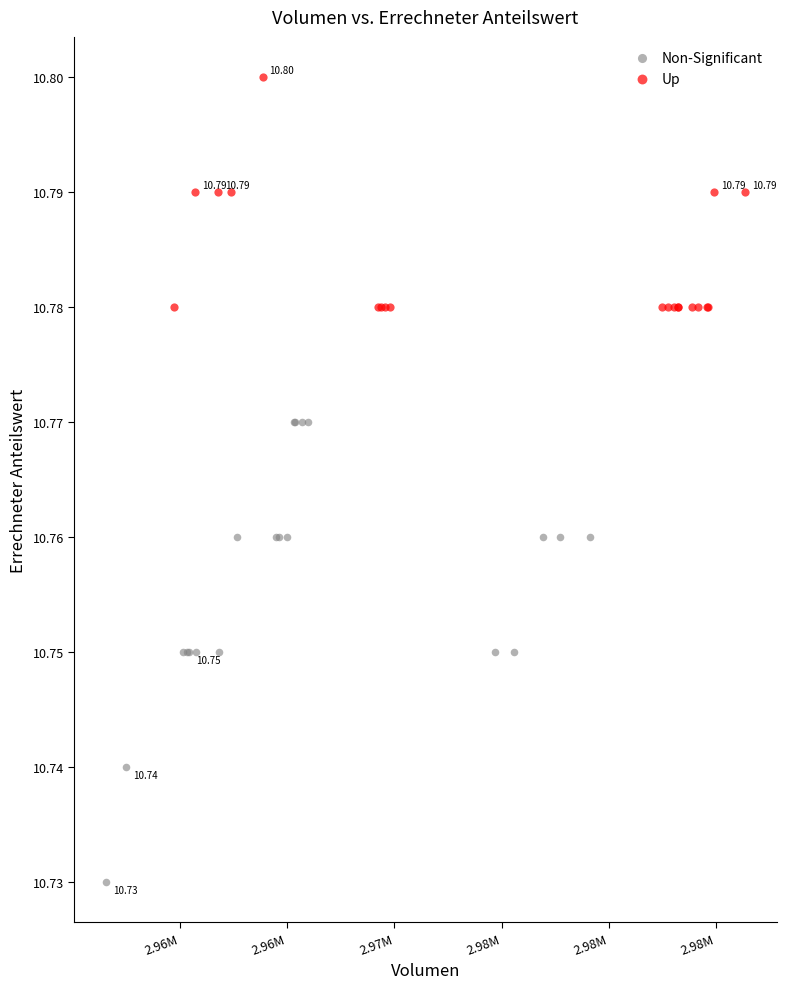

Which series contains the lowest Y value?

Non-Significant